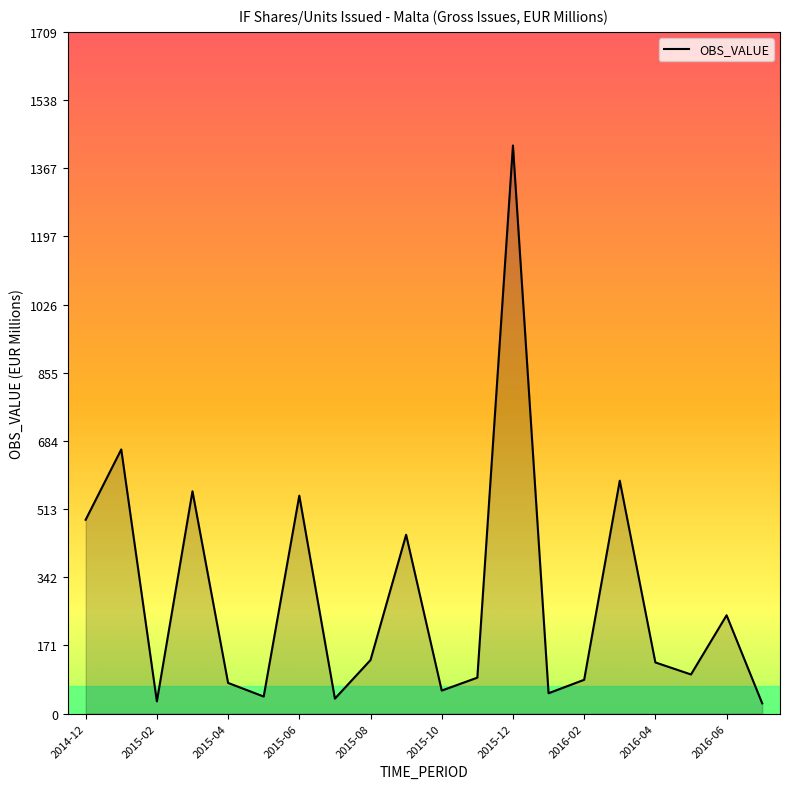

What is the maximum value shown in the chart?

1424.4